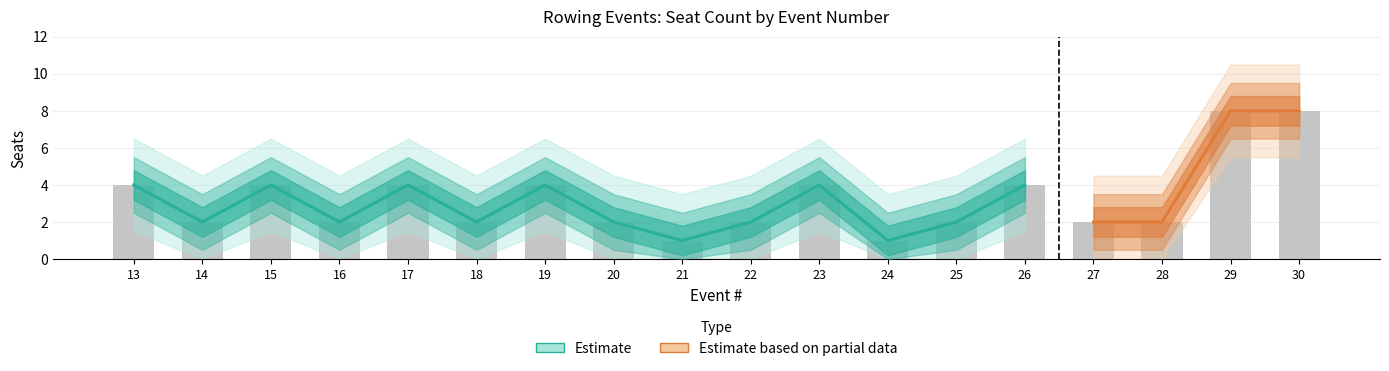

What is the change in value from 13 to 21?

-3